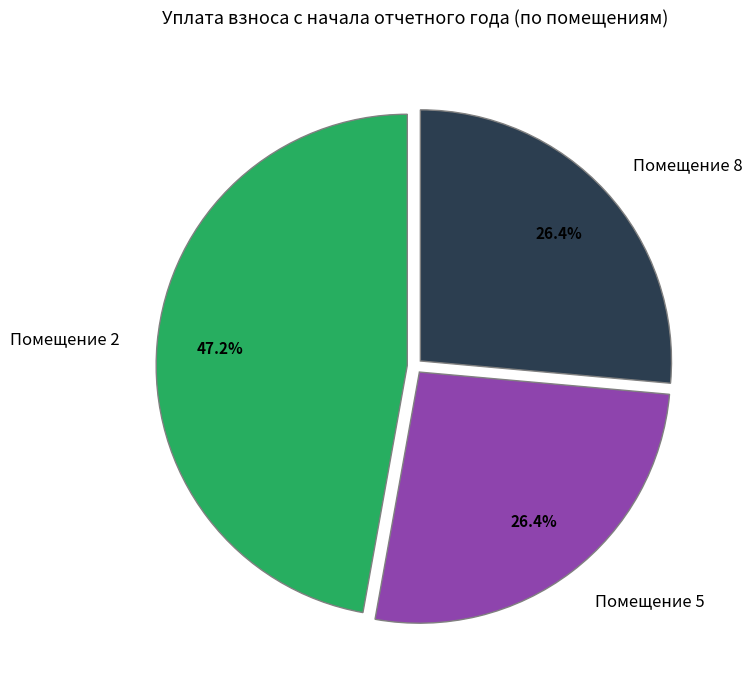

Which slice is the largest?

Помещение 2